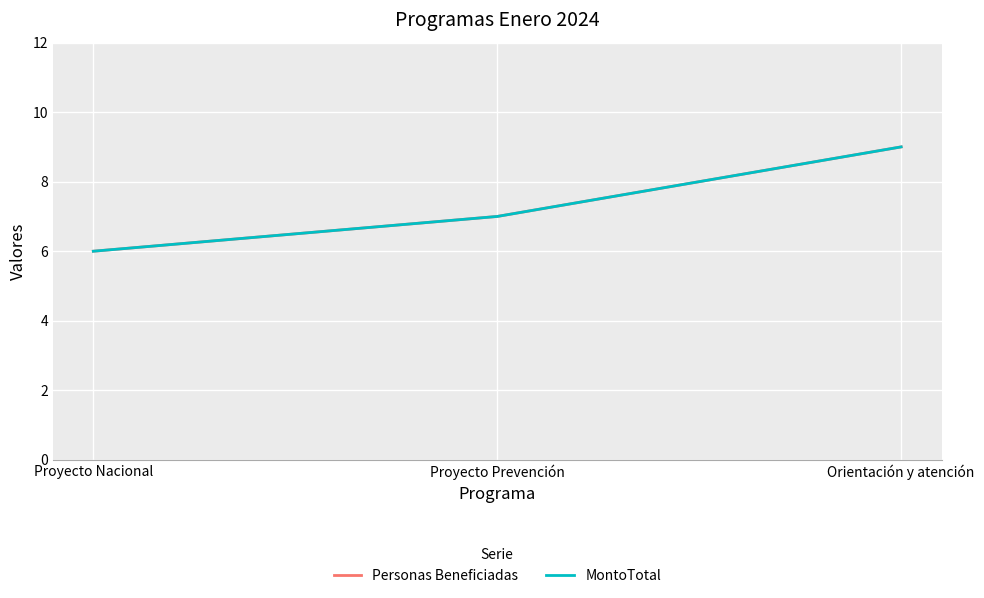

List the series in order of their peak value, lowest first.

Personas Beneficiadas, MontoTotal